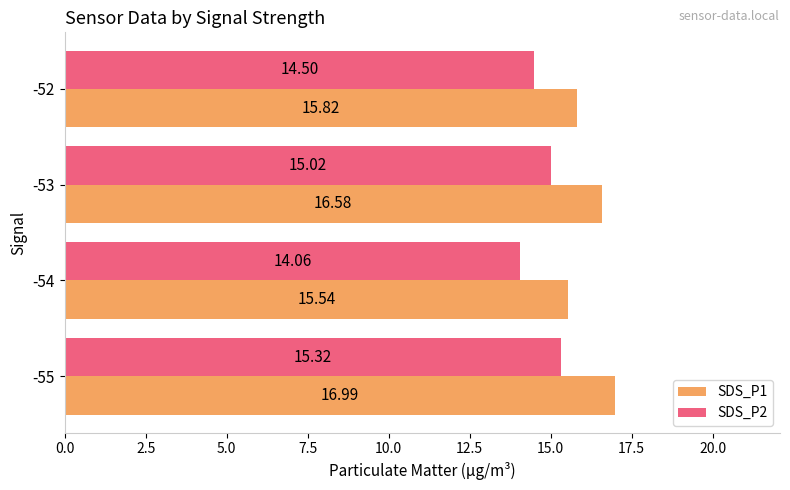

What is the sum of all SDS_P1 values?

64.9